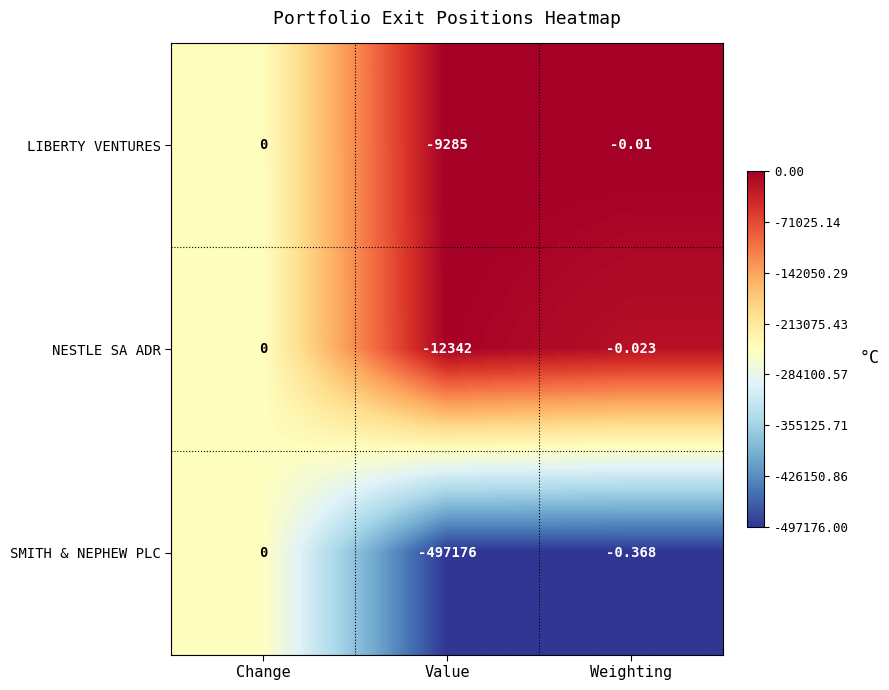

List the labels in order of SMITH & NEPHEW PLC value, largest first.

Change, Weighting, Value